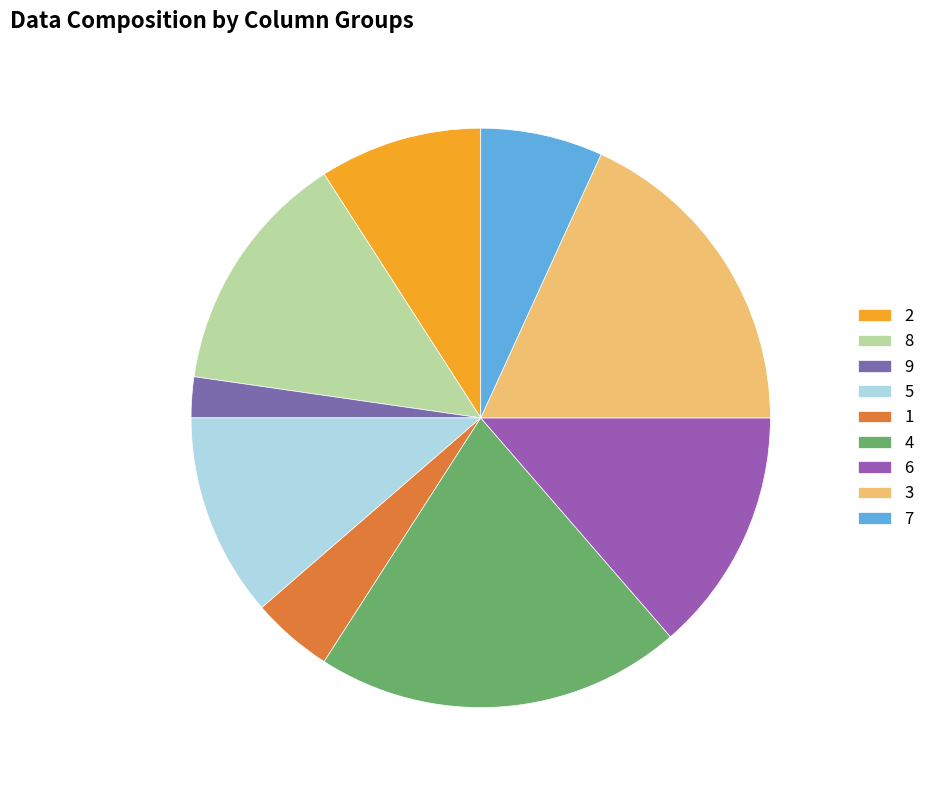

True or false: 6 accounts for 14% of the total.

True